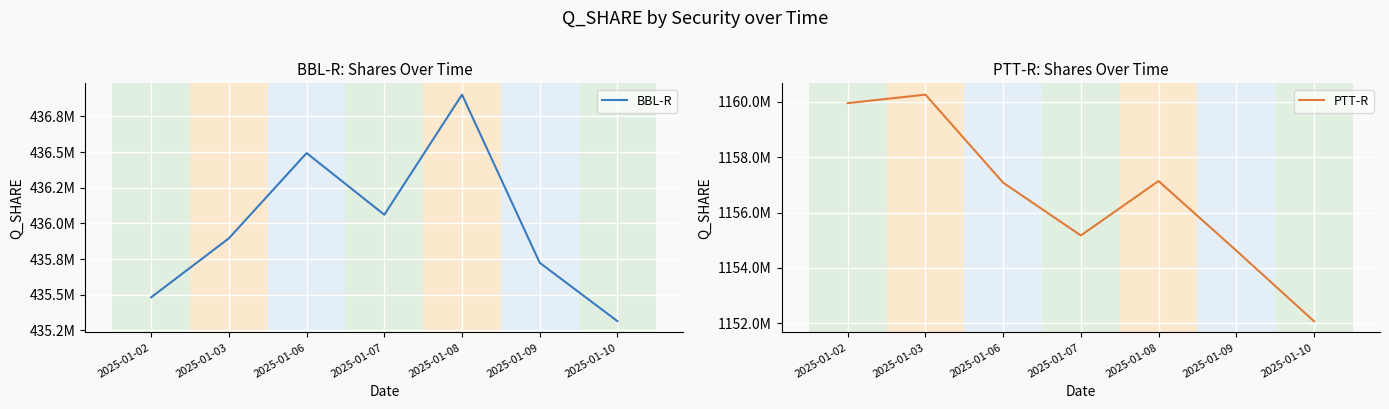

At how many categories does at least one series exceed 715559001?

7